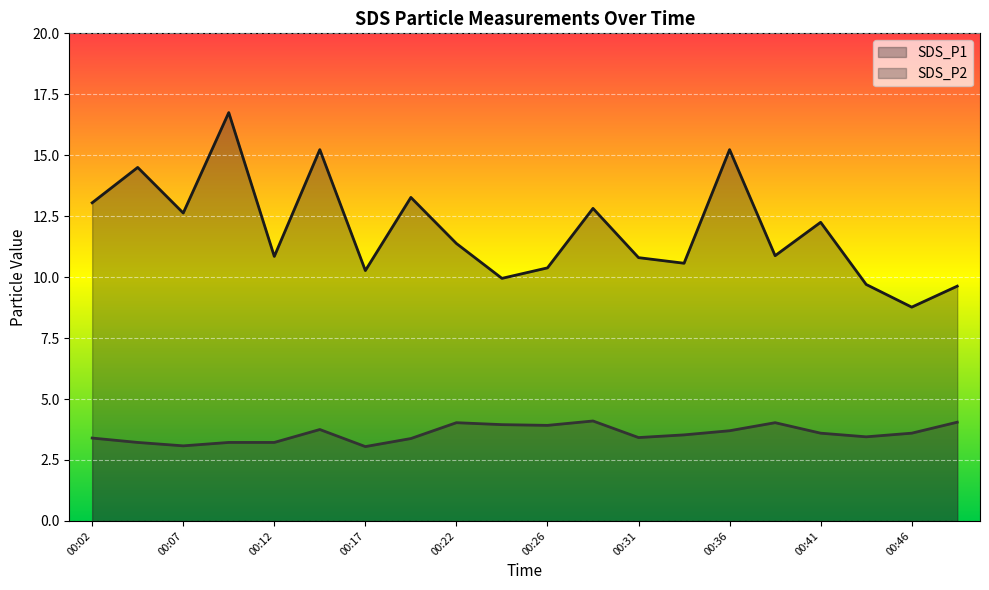

Which has a higher value, 00:31 or 00:29?

00:29